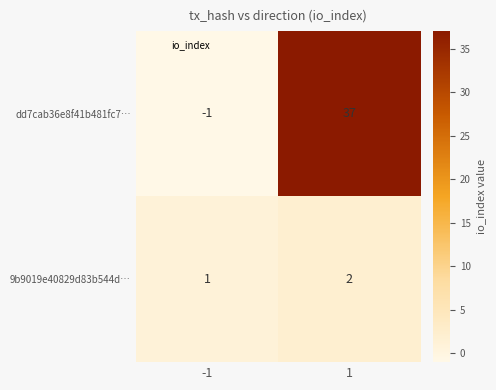

Rank the series by their average value, from lowest to highest.

9b9019e40829d83b544d…, dd7cab36e8f41b481fc7…